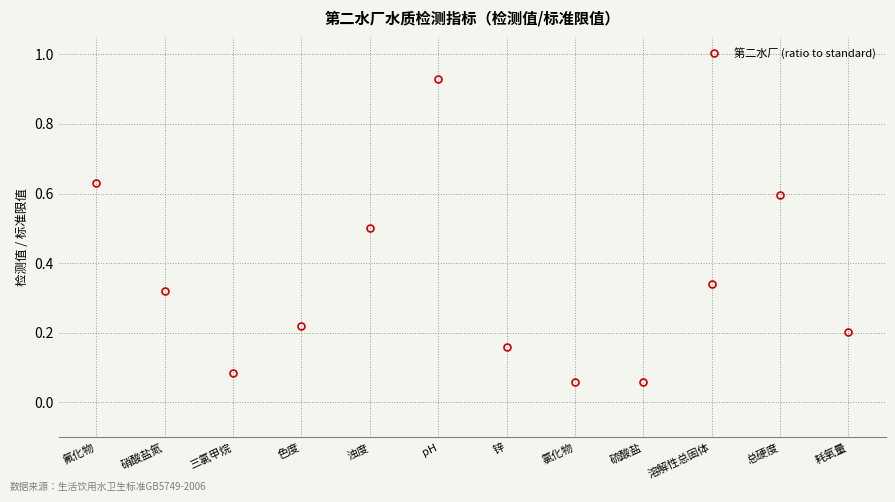

Is it true that the value at 总硬度 is 0.2?

False